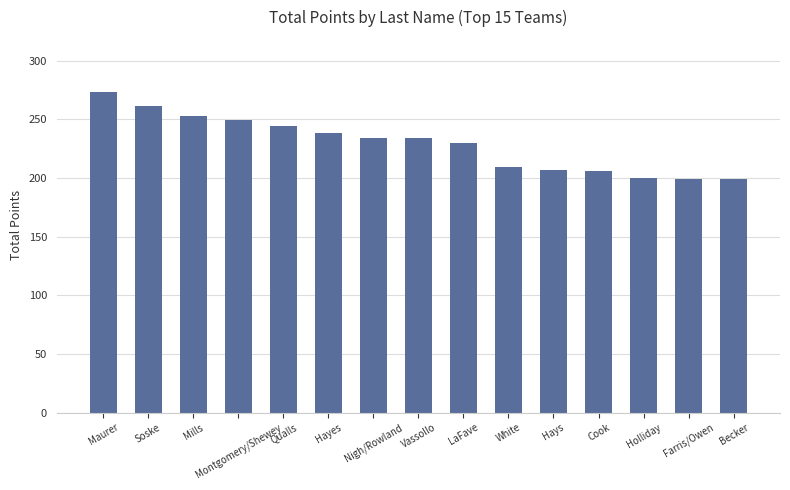

Where does the data first go above 234?

Maurer